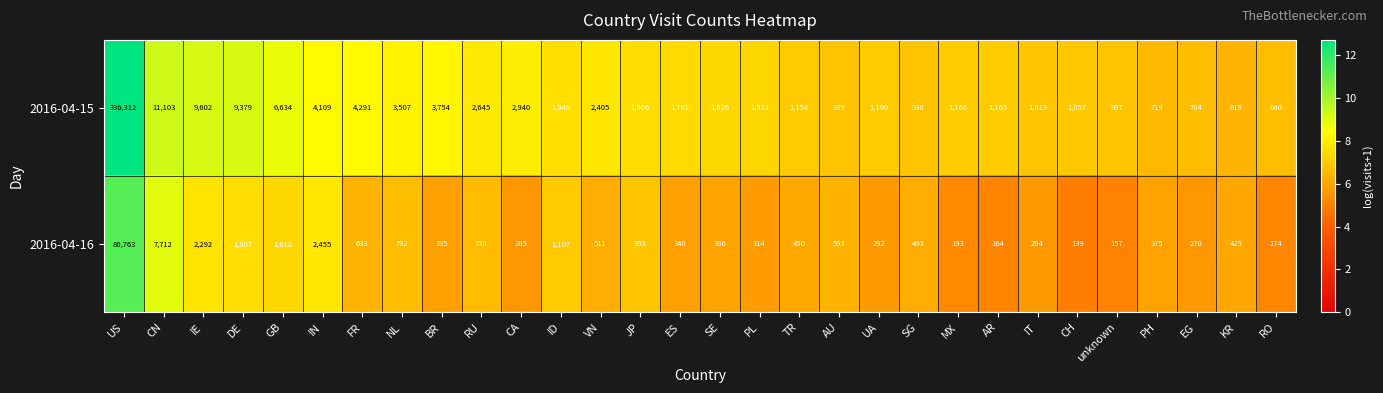

True or false: 2016-04-15 has a value of 9379 at DE.

True